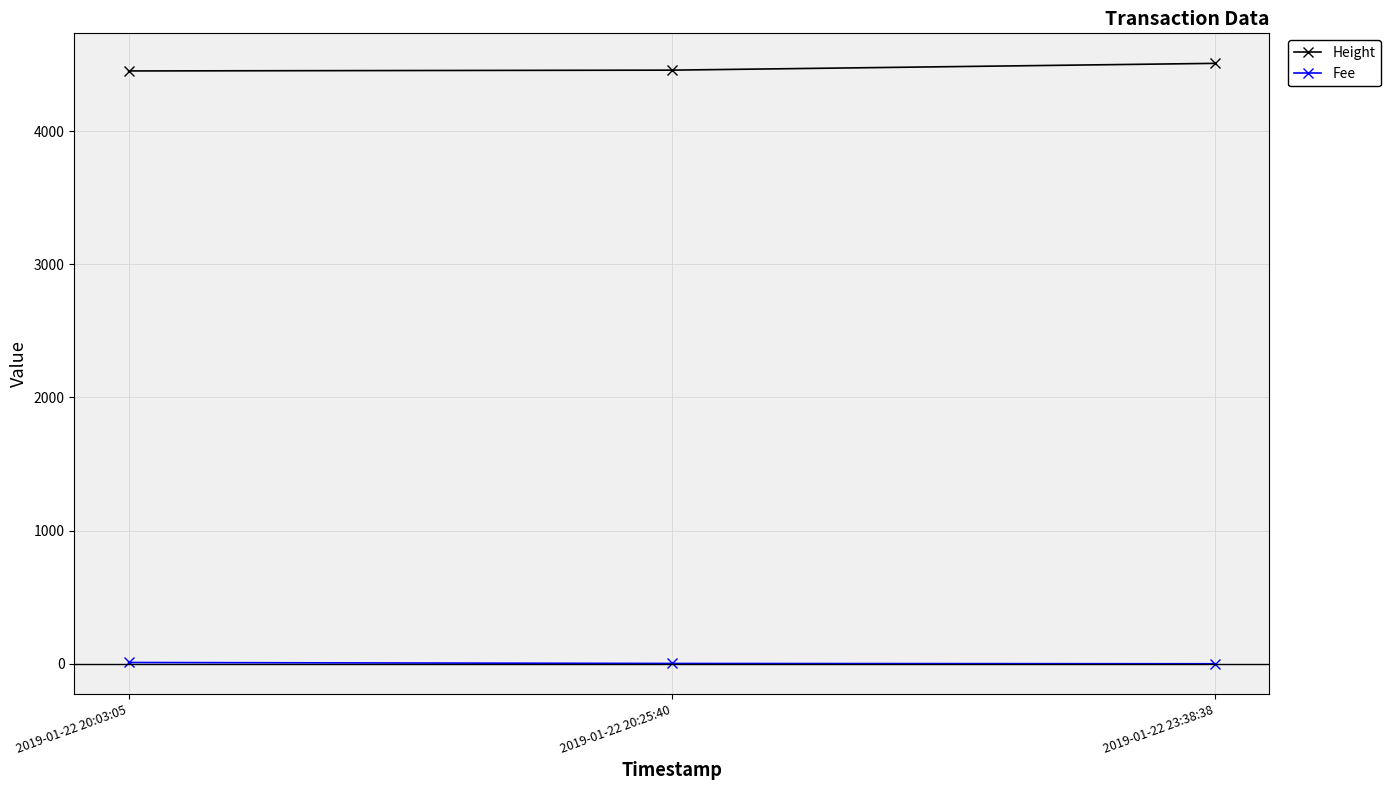

Count the Height values in the range 4451 to 4508.

3